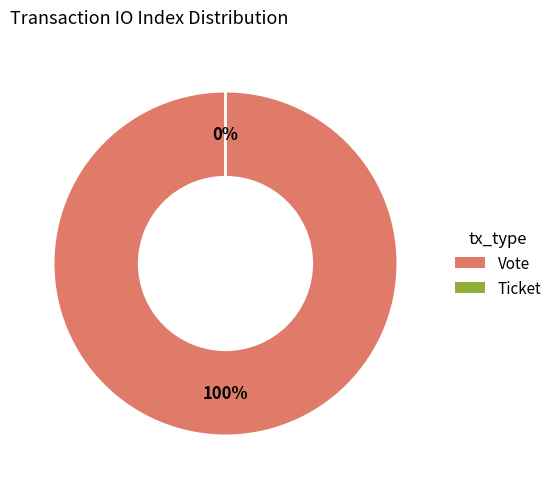

Is it true that Ticket is 9% of the pie?

False